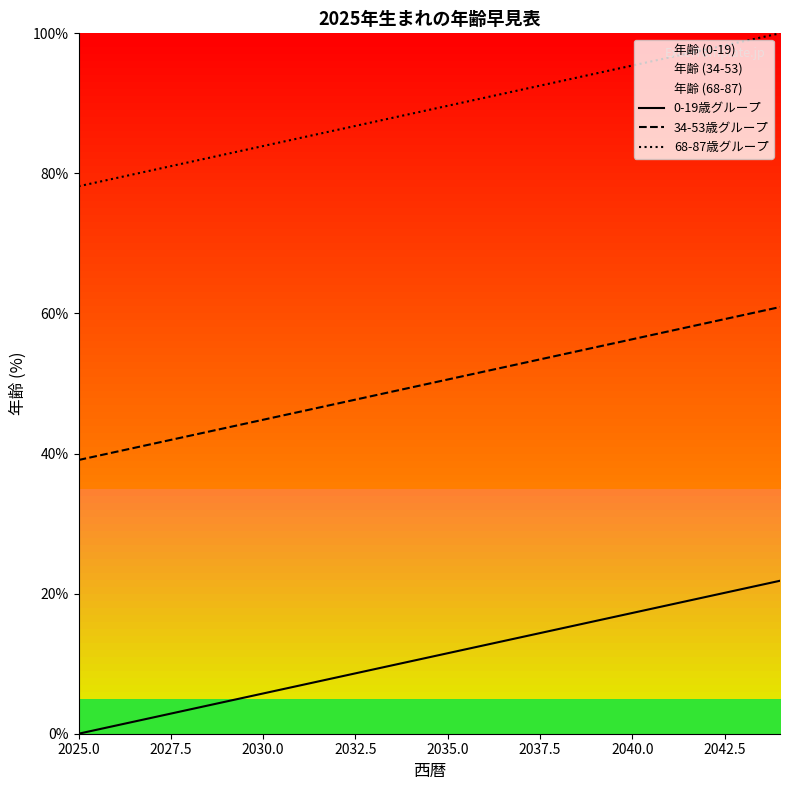

What is the value of the 34-53歳グループ point at the 14th from the left?

54.0